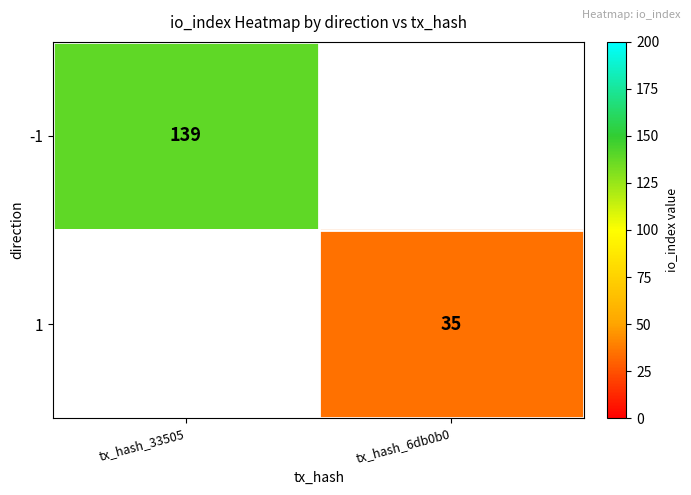

Is it true that -1 equals 139 at tx_hash_33505?

True